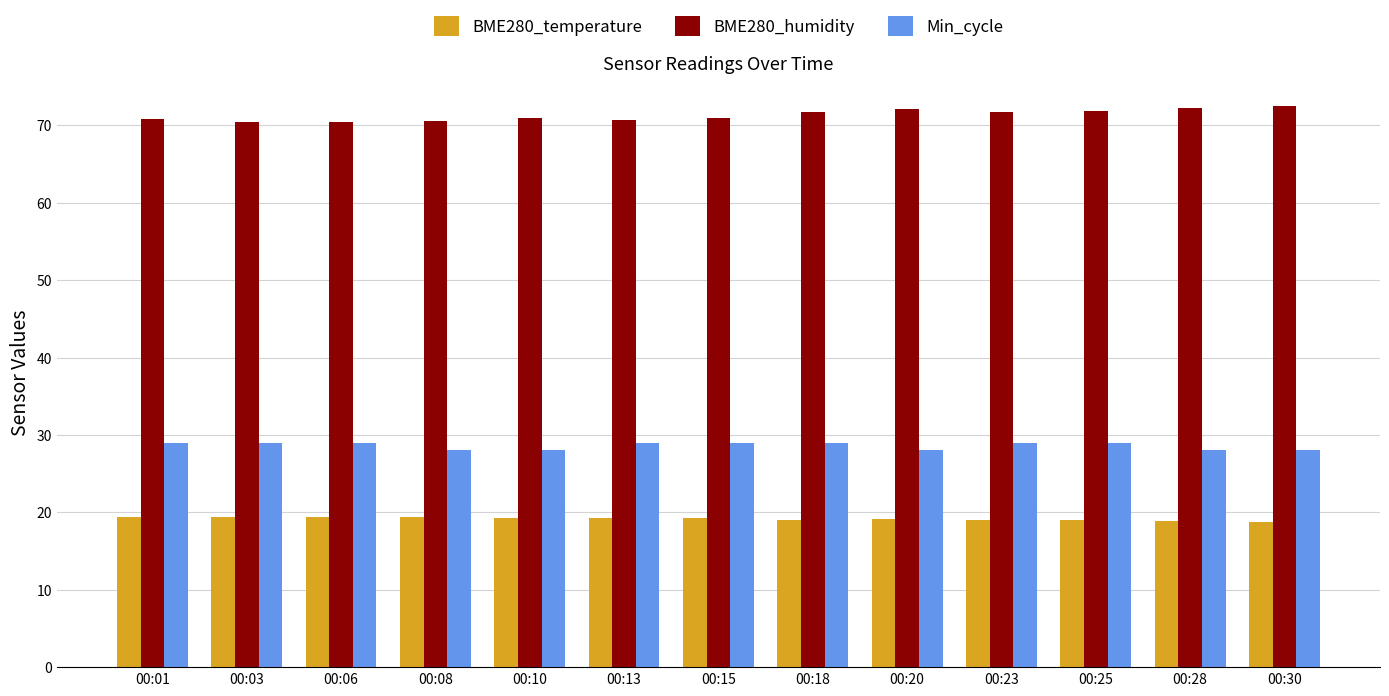

The BME280_humidity series shows 123.9 at 00:10. True or false?

False